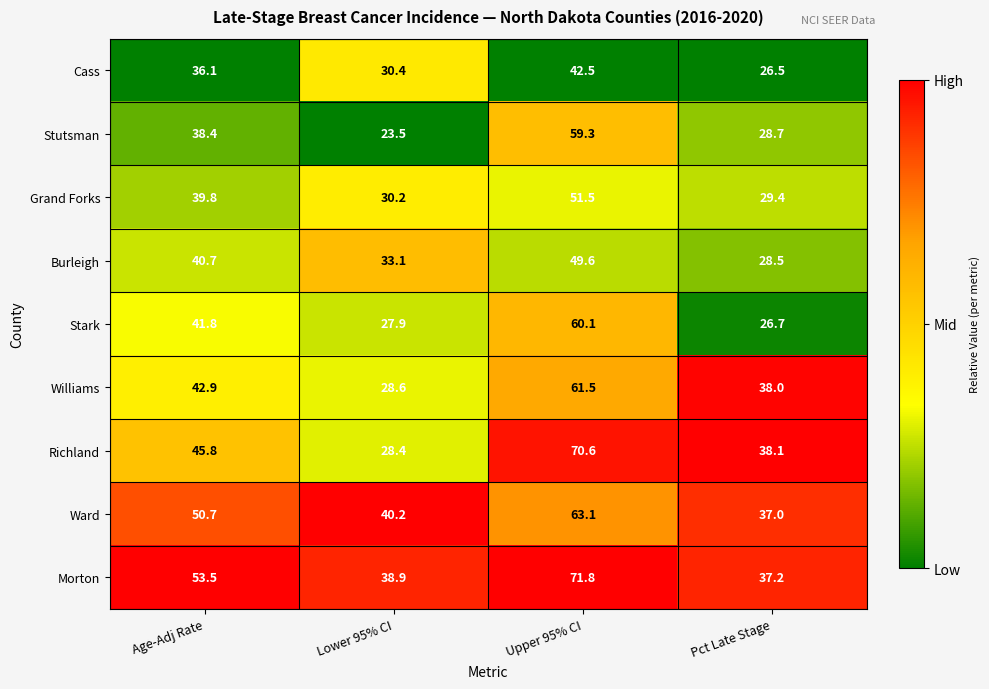

Is it true that Cass equals 26.5 at Pct Late Stage?

True